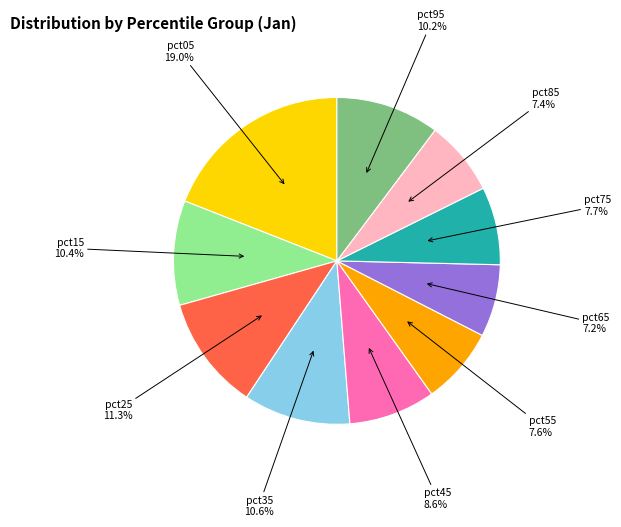

What percentage is the pct45 slice, to the nearest percent?

9%